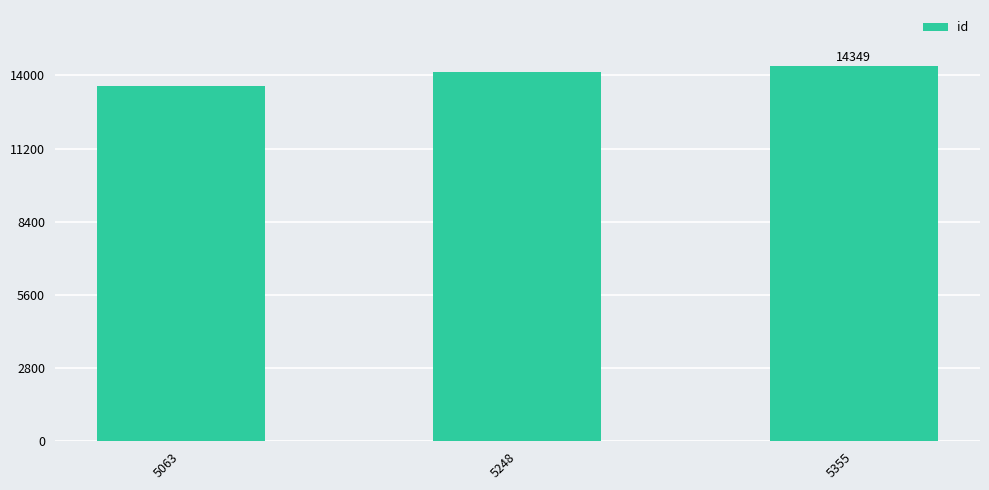

Reading right to left, transcribe all the data shown in this chart.

14349	14137	13579